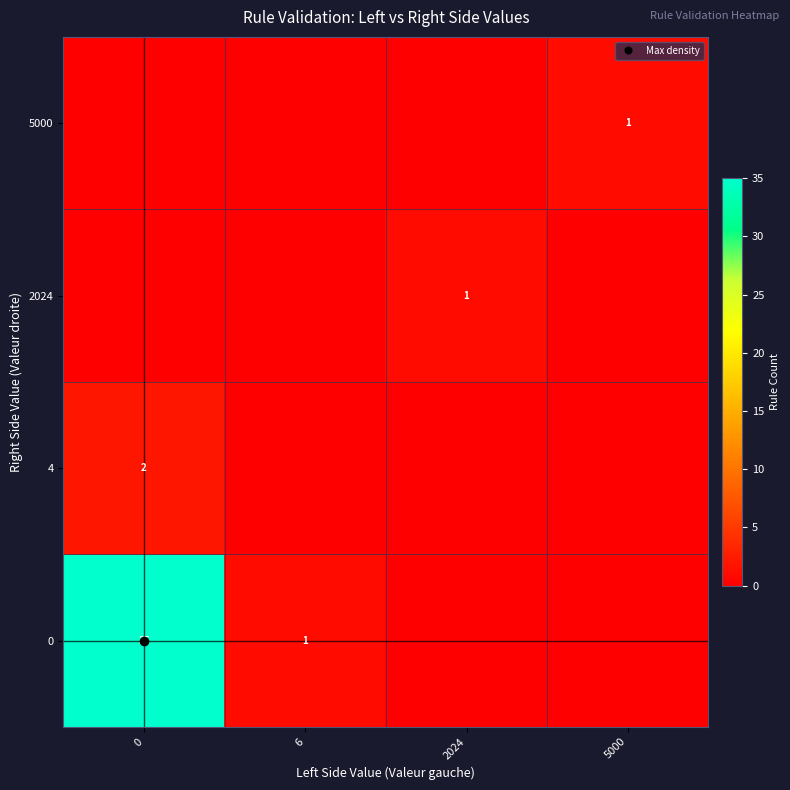

Which series has the largest total across all categories?

row_0